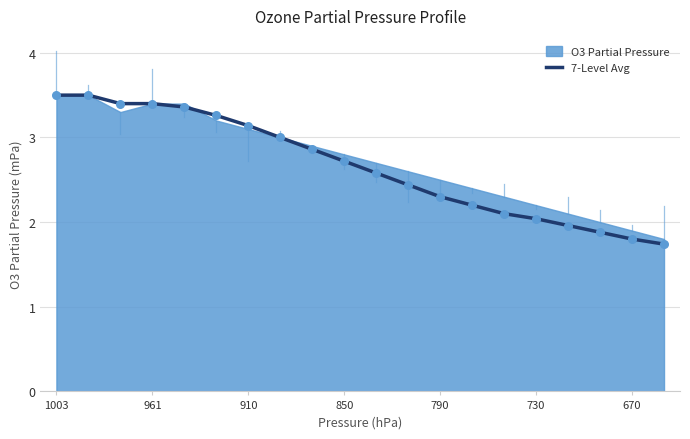

Between 13 and 19, which is larger?

13